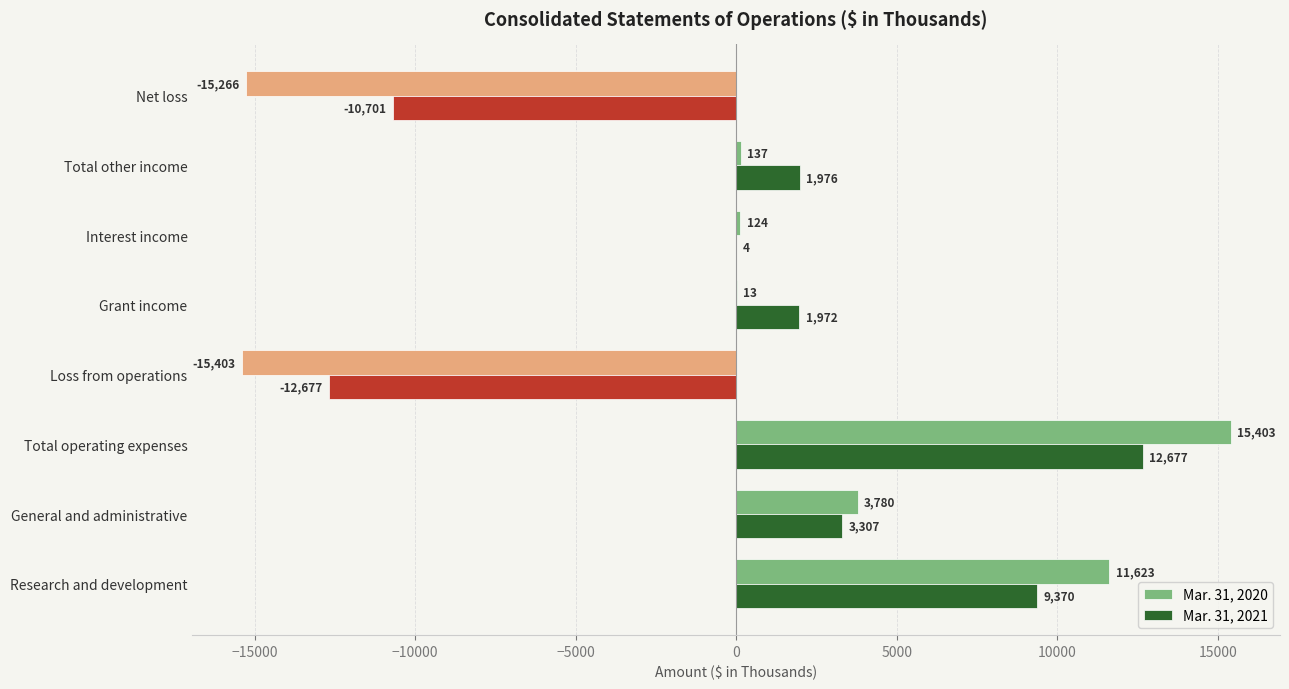

What is the total value across all series at Interest income?

128